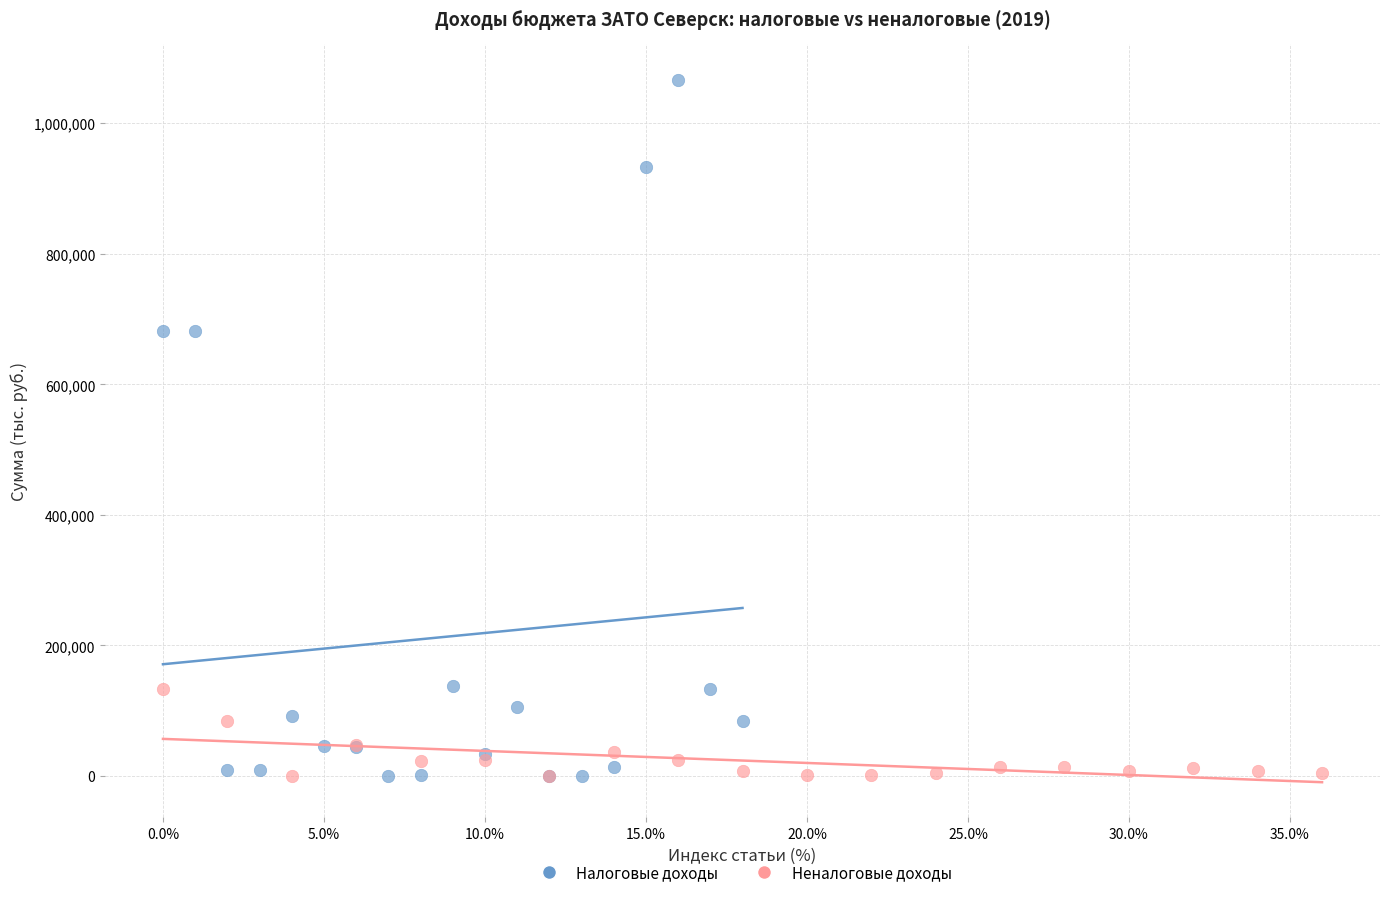

Which series has the widest spread of Y values?

Налоговые доходы